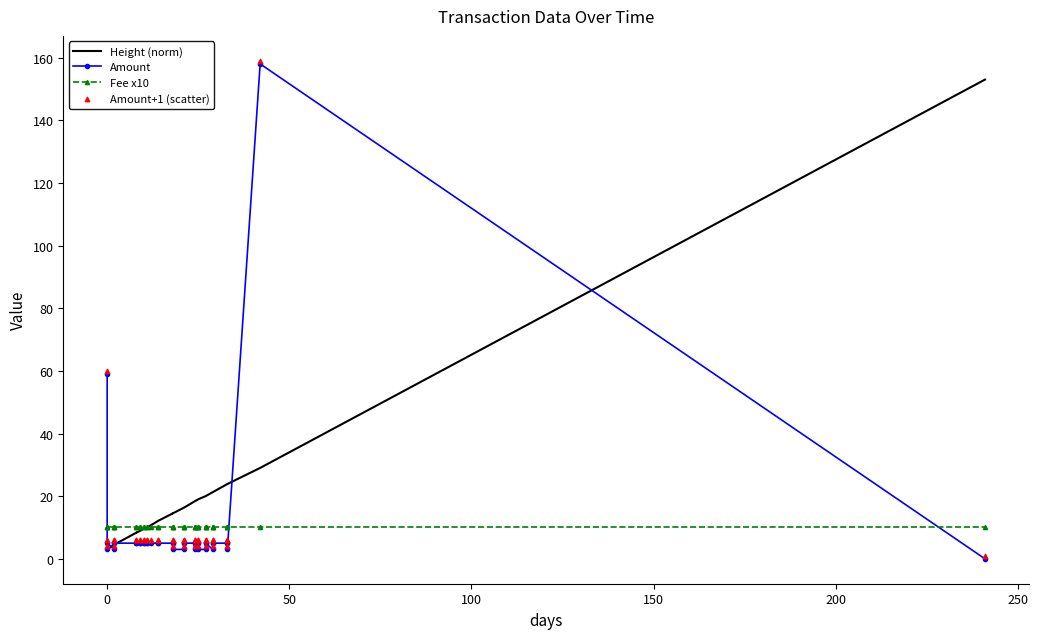

Which series has the widest spread of Y values?

Amount